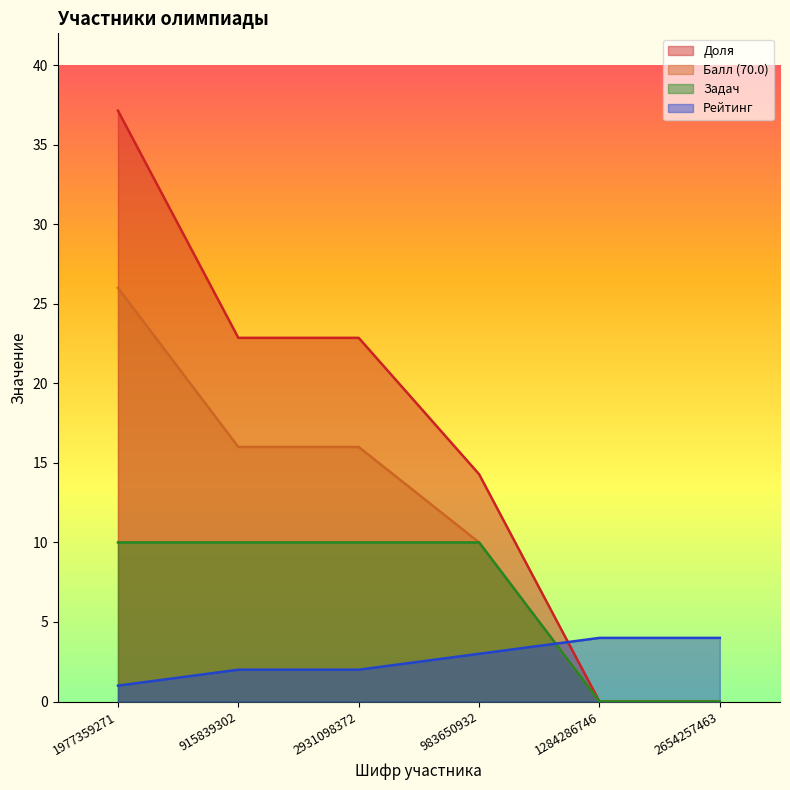

What is the spread (max minus min) of values at 915839302?

20.9